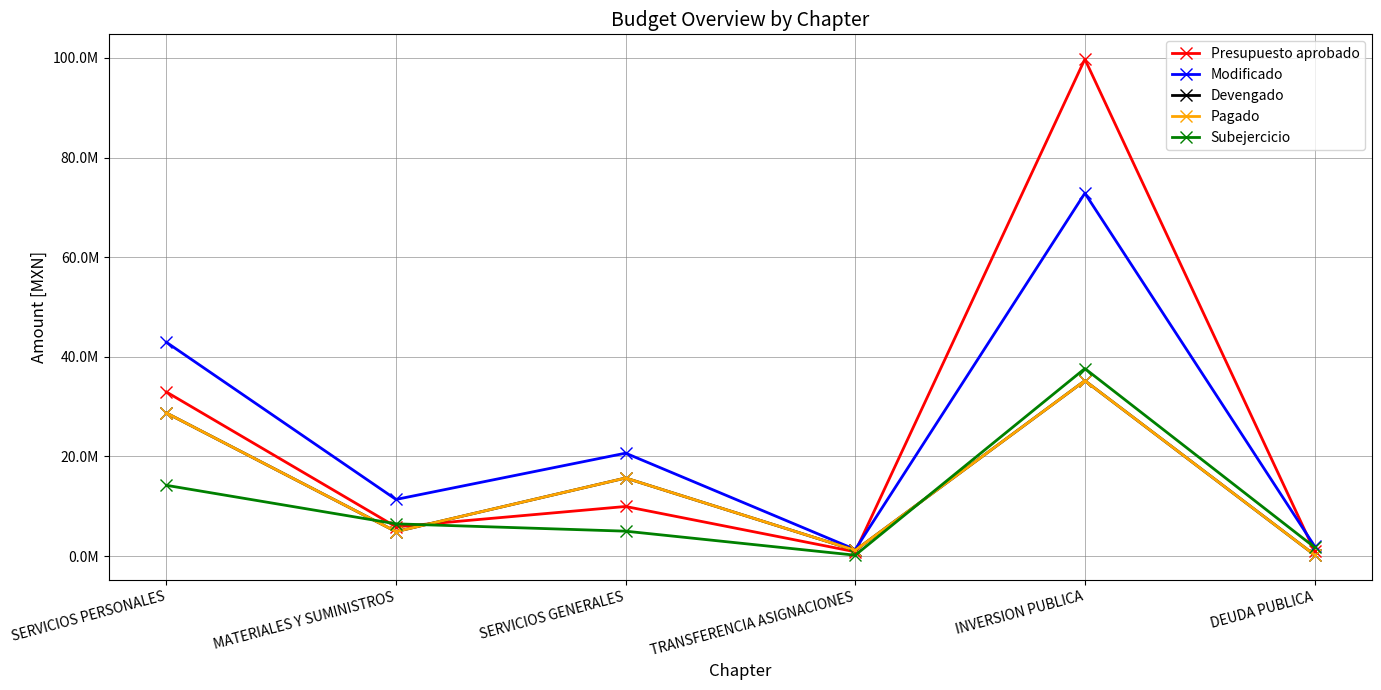

Reading left to right, extract all data points from this chart.

Presupuesto aprobado: SERVICIOS PERSONALES=32942213.0	MATERIALES Y SUMINISTROS=5860000.0	SERVICIOS GENERALES=9946127.4	TRANSFERENCIA ASIGNACIONES=850000.0	INVERSION PUBLICA=99767254.0	DEUDA PUBLICA=1000000.0
Modificado: SERVICIOS PERSONALES=42923120.4	MATERIALES Y SUMINISTROS=11361607.9	SERVICIOS GENERALES=20653160.8	TRANSFERENCIA ASIGNACIONES=1306032.2	INVERSION PUBLICA=72851840.2	DEUDA PUBLICA=2000000.0
Devengado: SERVICIOS PERSONALES=28726317.9	MATERIALES Y SUMINISTROS=4899204.3	SERVICIOS GENERALES=15664541.9	TRANSFERENCIA ASIGNACIONES=1142680.0	INVERSION PUBLICA=35208394.0	DEUDA PUBLICA=232485.2
Pagado: SERVICIOS PERSONALES=28726317.9	MATERIALES Y SUMINISTROS=4899204.3	SERVICIOS GENERALES=15664541.9	TRANSFERENCIA ASIGNACIONES=1142680.0	INVERSION PUBLICA=35208394.0	DEUDA PUBLICA=232485.2
Subejercicio: SERVICIOS PERSONALES=14196802.4	MATERIALES Y SUMINISTROS=6462403.7	SERVICIOS GENERALES=4988618.9	TRANSFERENCIA ASIGNACIONES=163352.1	INVERSION PUBLICA=37643446.3	DEUDA PUBLICA=1767514.8